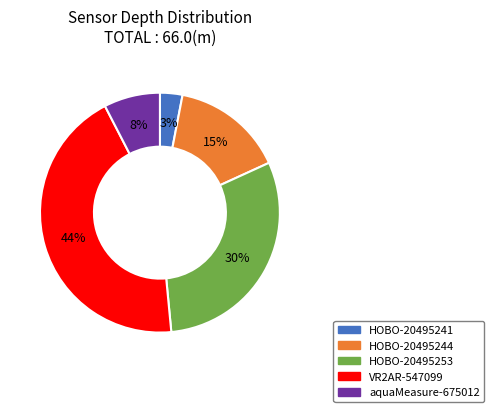

Between aquaMeasure-675012 and HOBO-20495241, which is larger?

aquaMeasure-675012